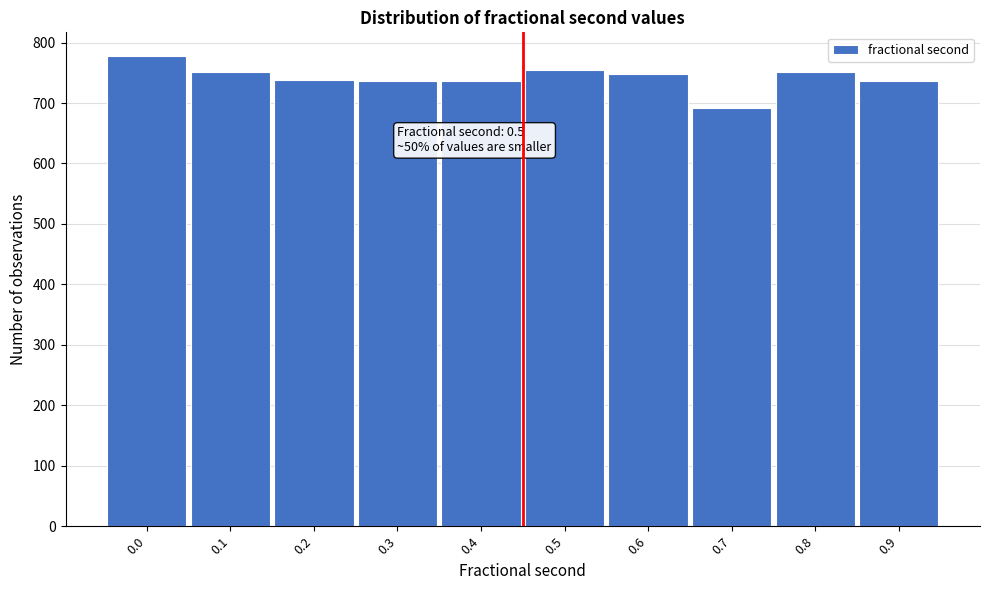

True or false: the data shows 778 at 0.0.

True